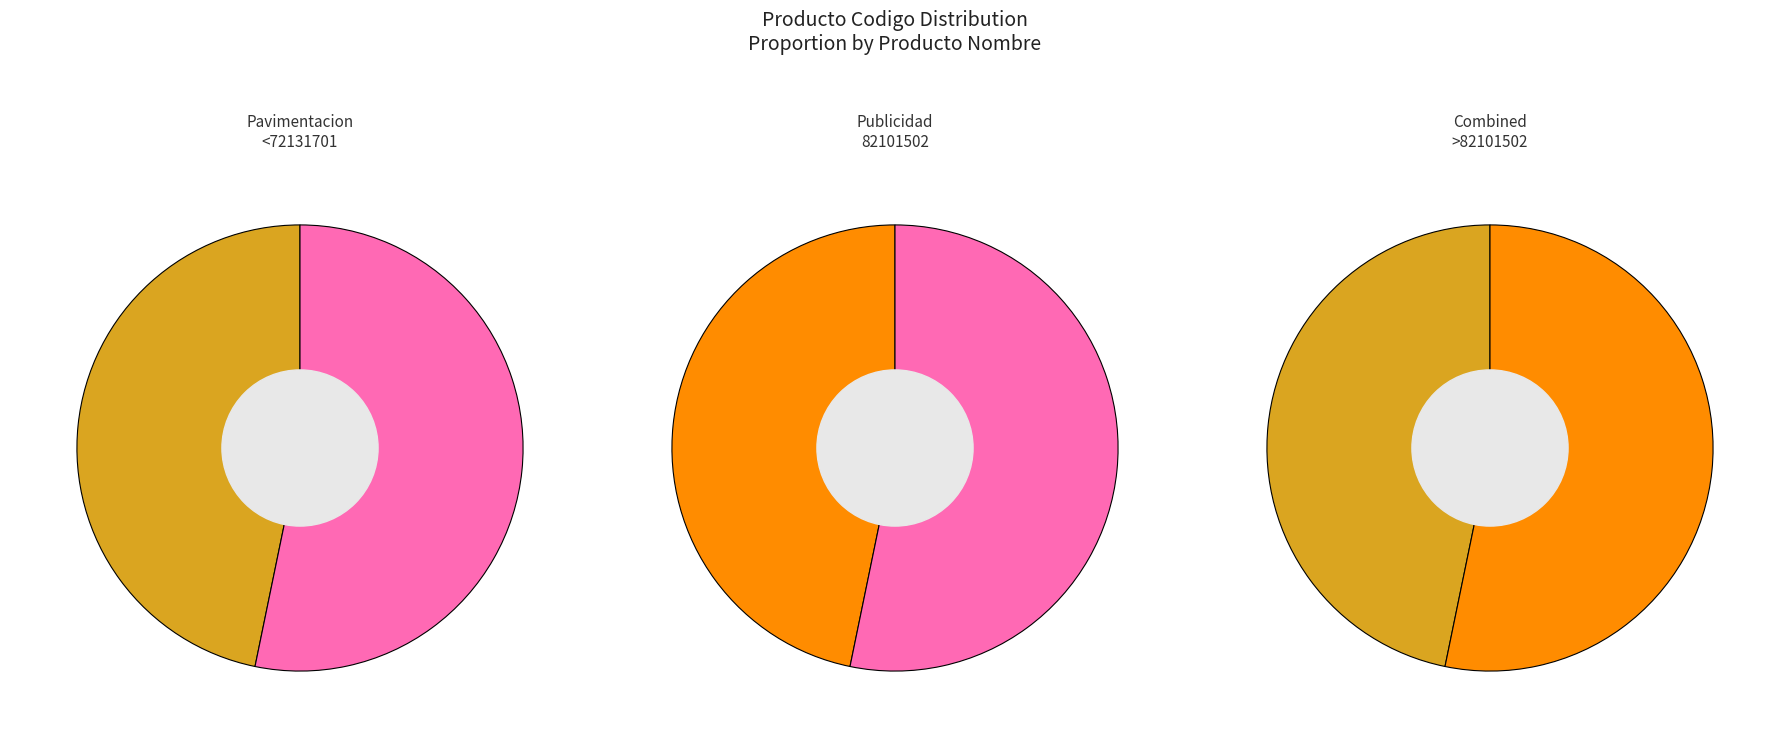

Which category accounts for the majority?

82101502